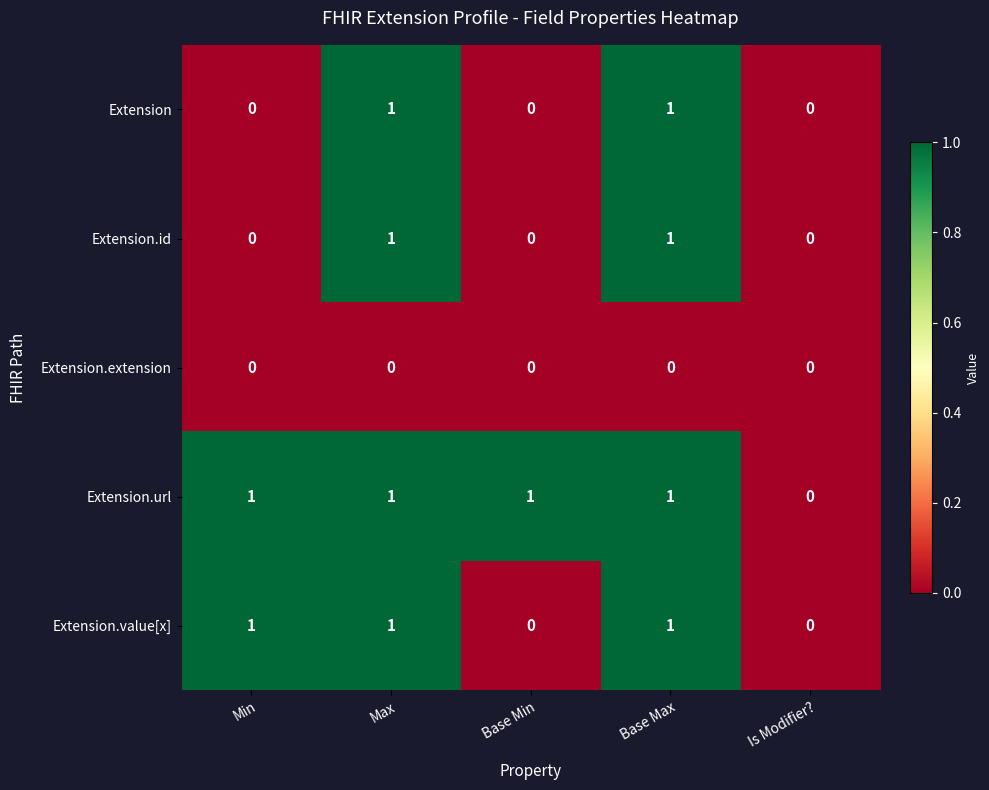

What is the difference between the maximum and minimum values in the Extension.value[x] series?

1